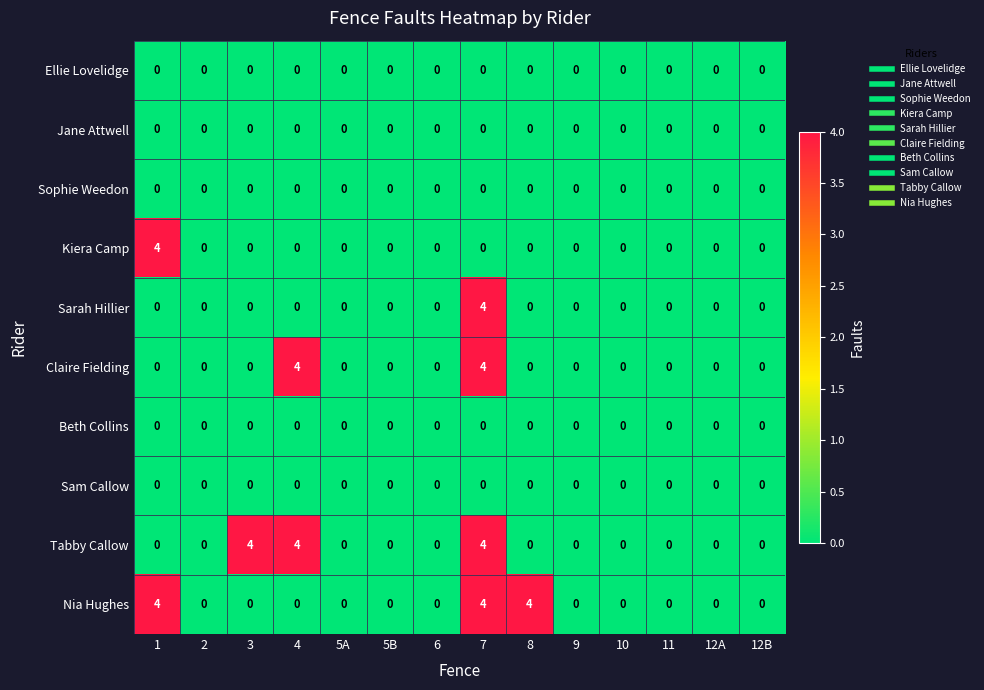

What is the maximum value shown in the chart?

4